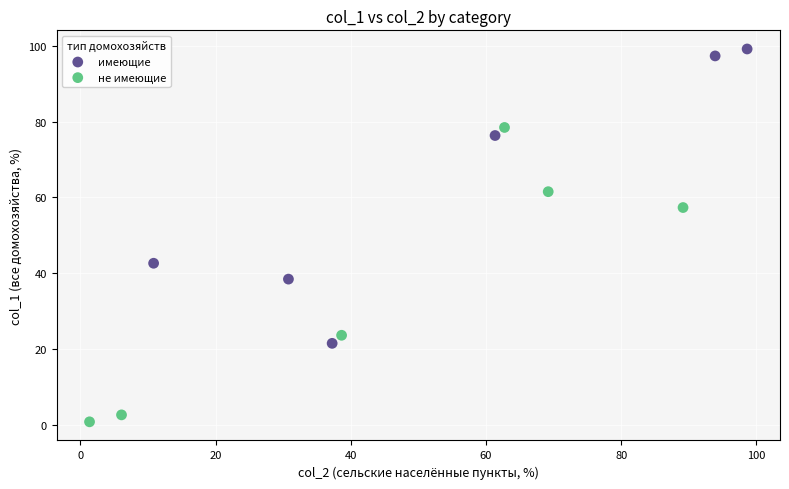

What are all the series names shown in the legend?

имеющие, не имеющие